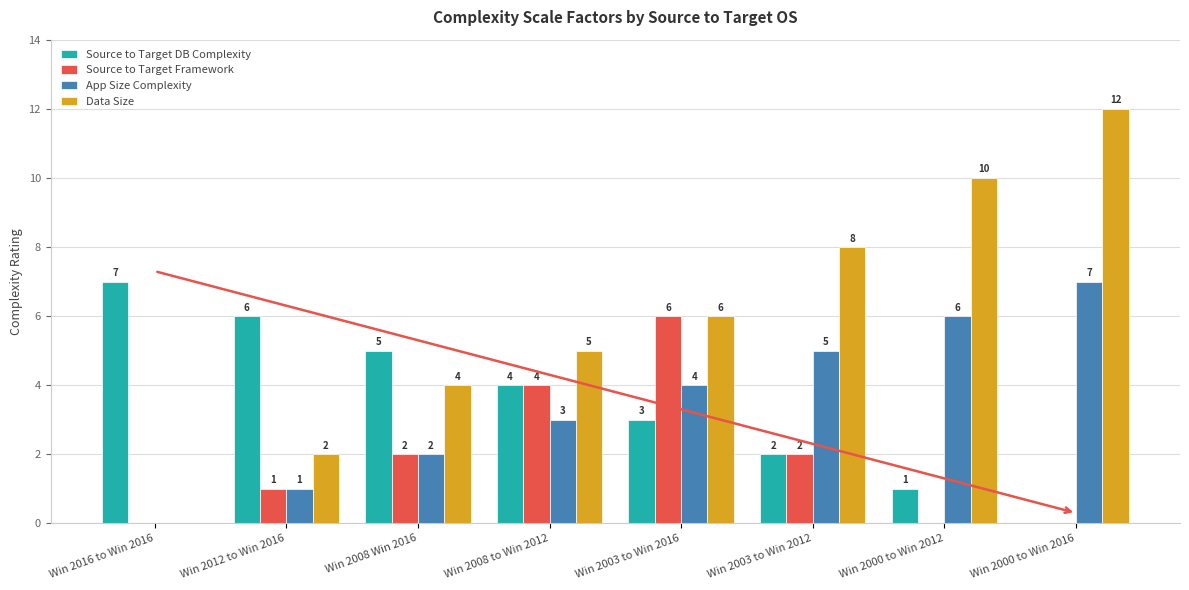

What is the sum of all Source to Target Framework values?

15